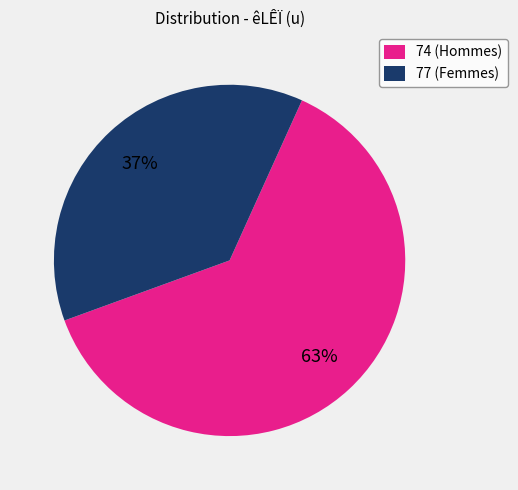

To the nearest percent, what percentage of the pie is 77?

37%